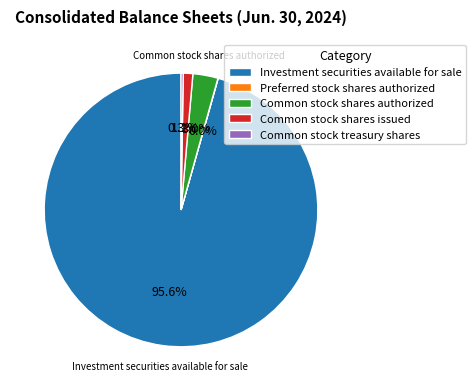

To the nearest percent, what percentage of the pie is Investment securities available for sale?

96%